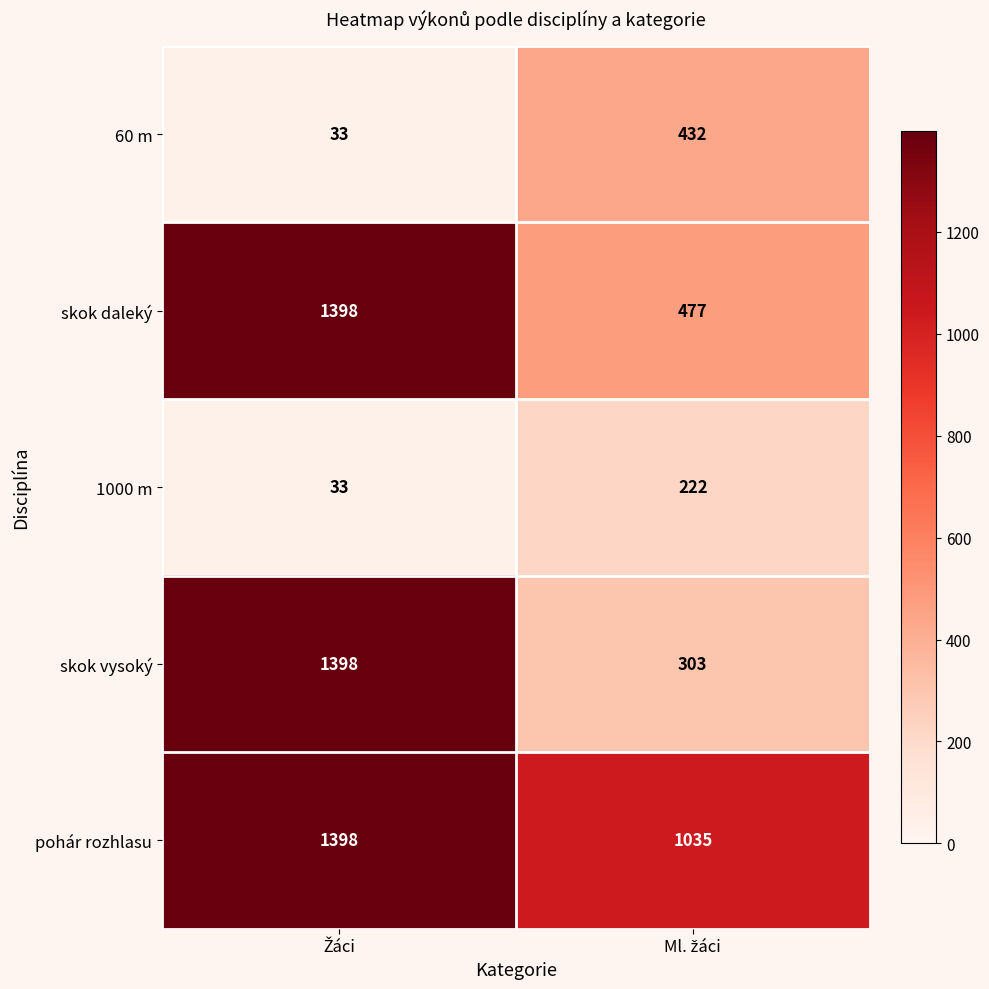

What is the difference between the maximum and minimum values in the 60 m series?

399